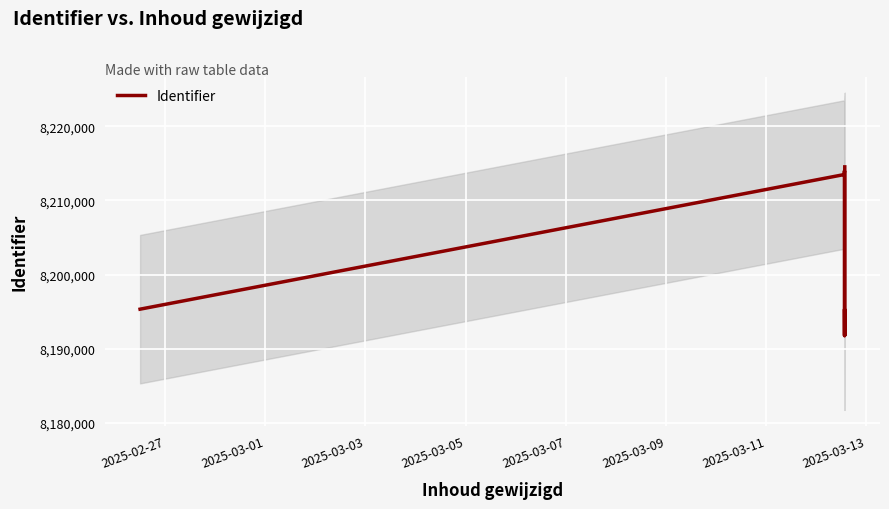

True or false: there are more than 0 points higher than both neighbors.

True